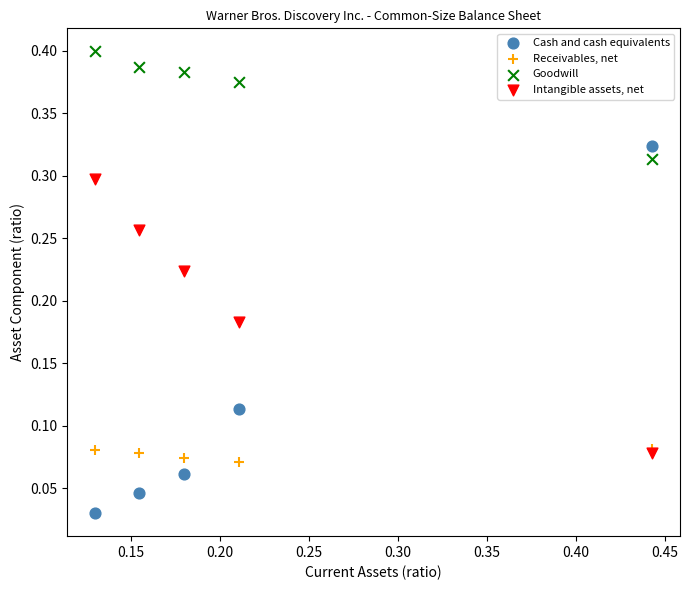

What are all the series names shown in the legend?

Cash and cash equivalents, Receivables, net, Goodwill, Intangible assets, net